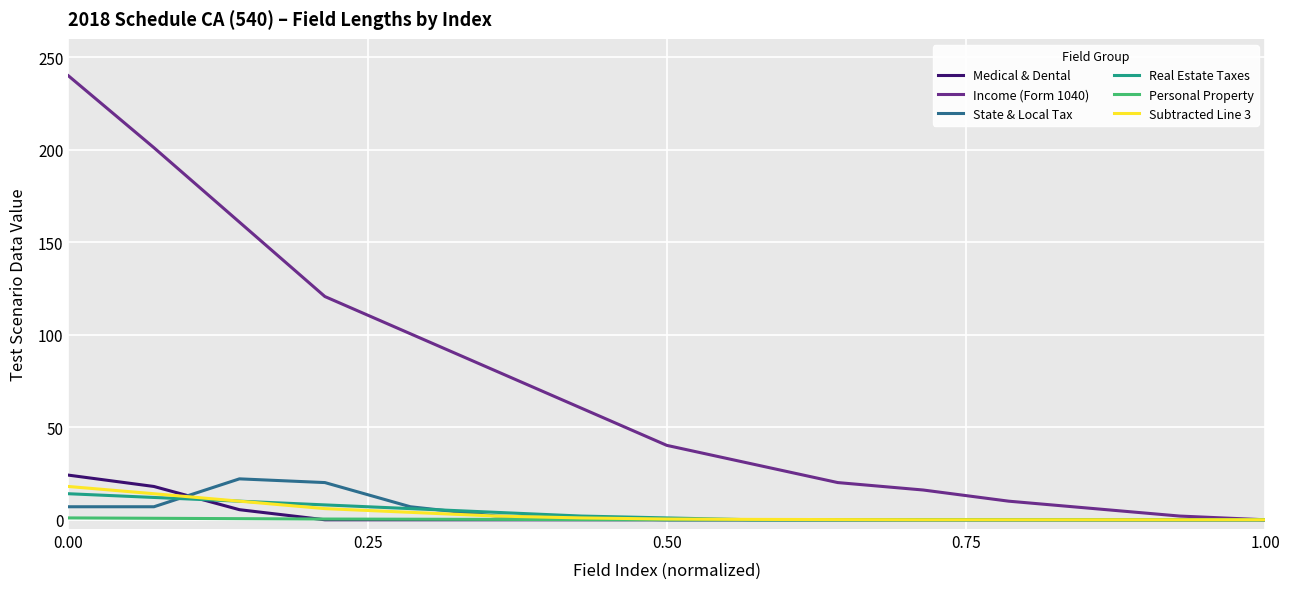

Which series has the largest total across all categories?

Income (Form 1040)